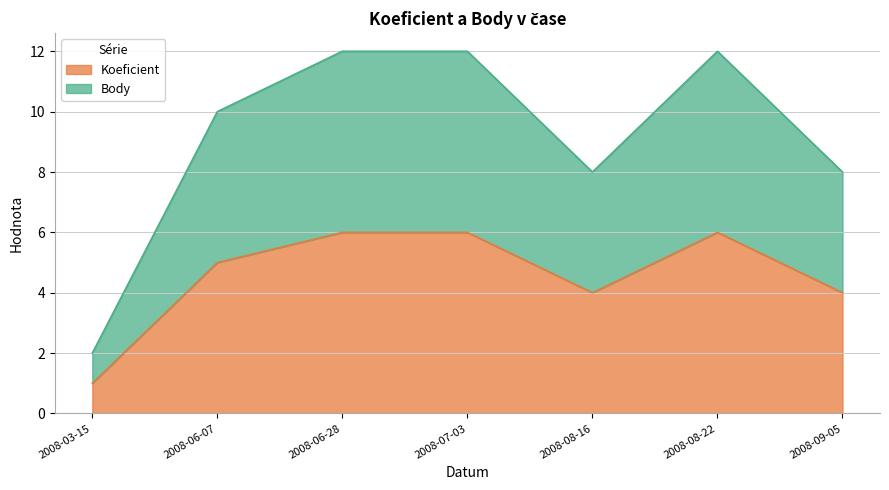

What is the approximate value of Koeficient at 2008-07-03?

6